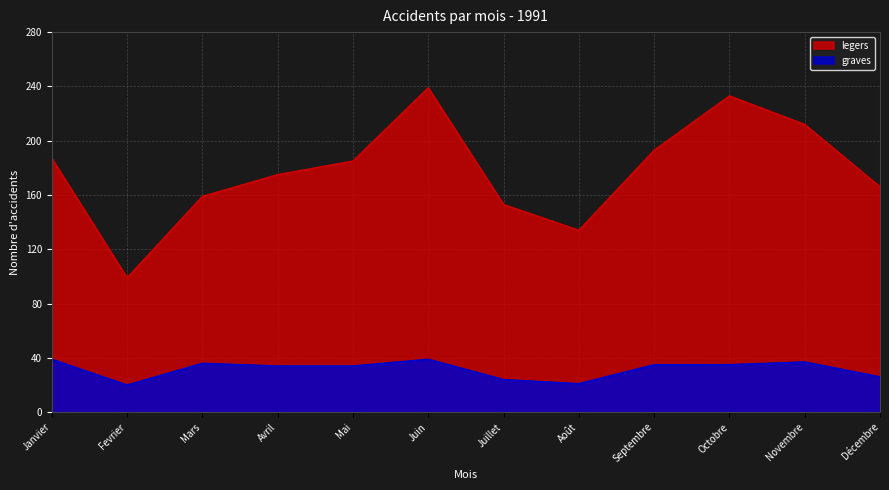

Which series has the widest spread of values?

legers